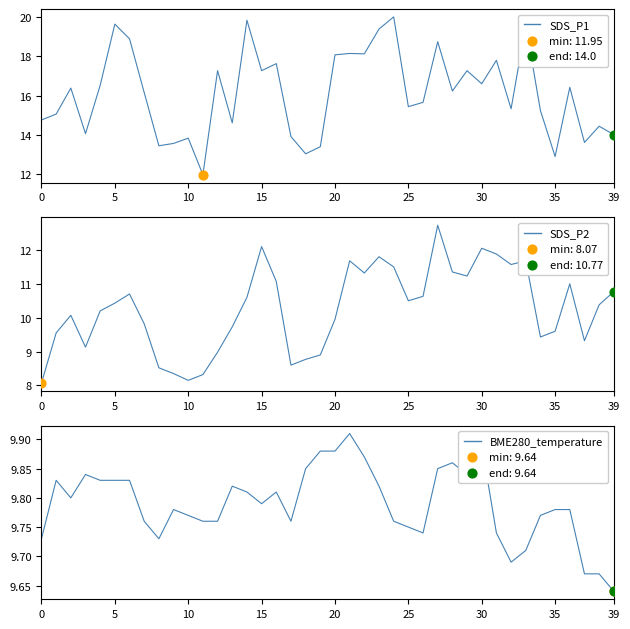

Which series reaches the minimum Y coordinate?

SDS_P2